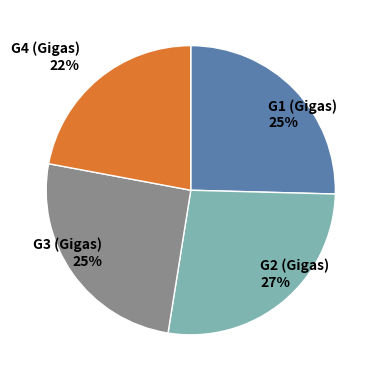

To the nearest percent, what is the combined percentage of G2 (Gigas) 27% and G1 (Gigas) 25%?

53%